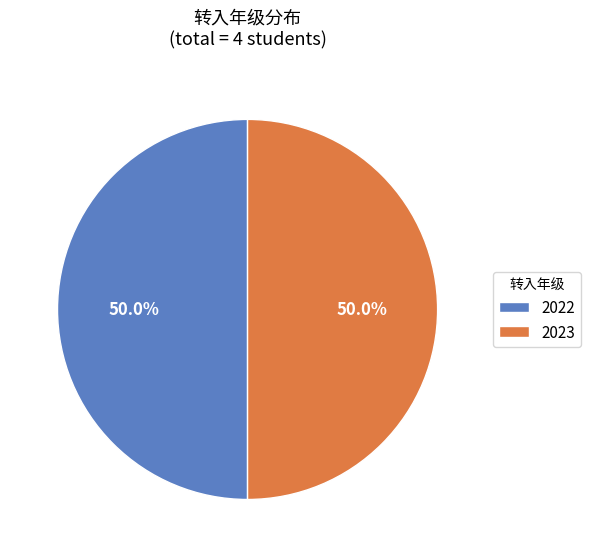

What percentage is the 2023 slice, to the nearest percent?

50%